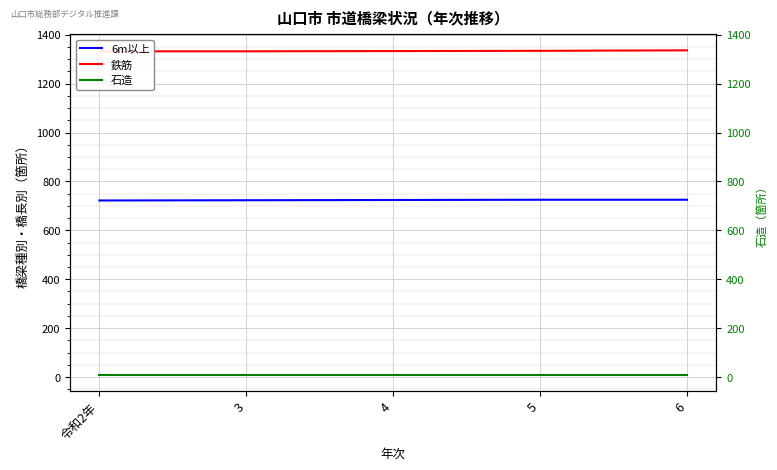

How many data points in 6m以上 are less than 724?

2